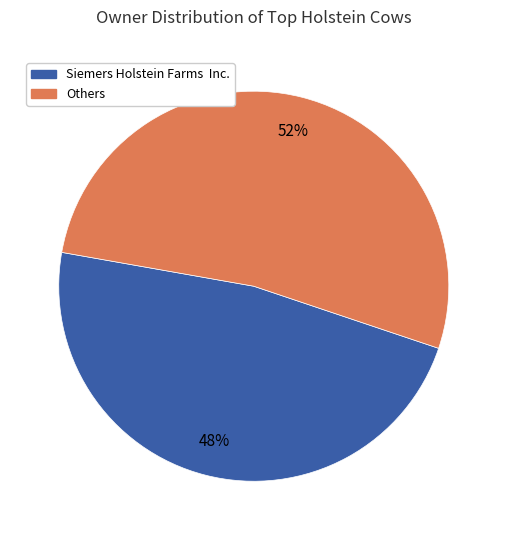

Is there a majority slice in this chart?

Yes